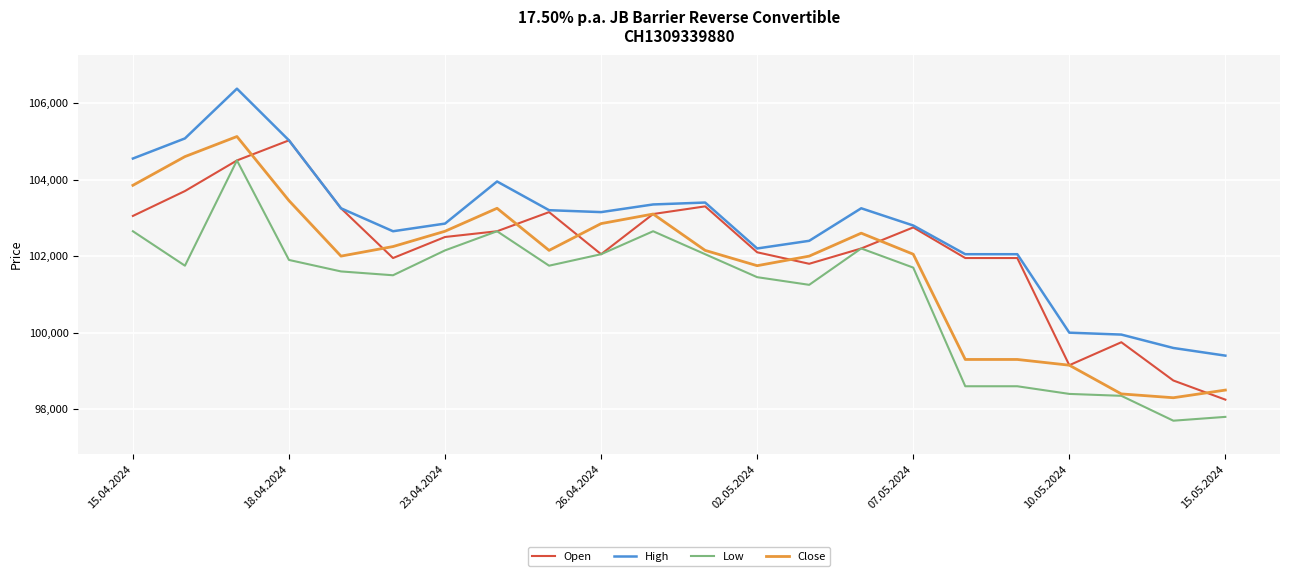

What is the difference between the maximum and minimum values in the Close series?

6825